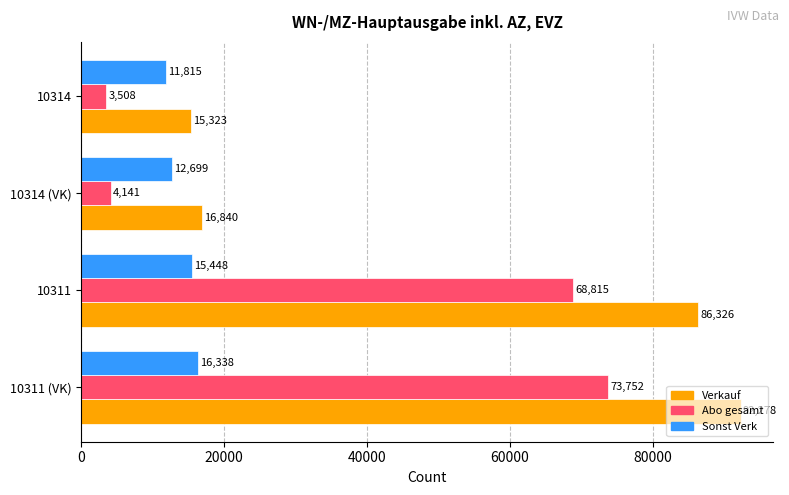

What is the difference between the Verkauf values at 10311 (VK) and 10314 (VK)?

75438